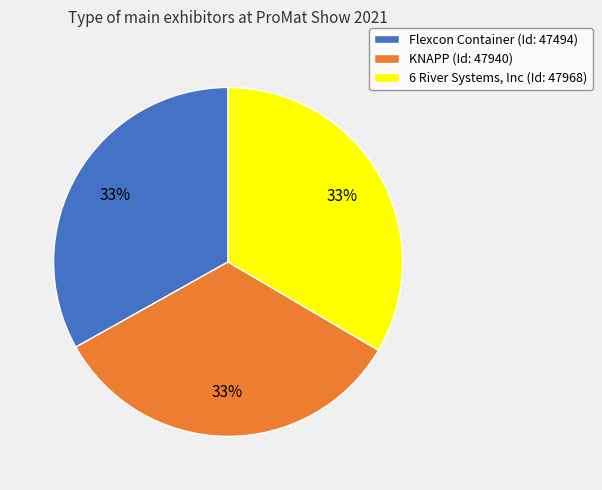

To the nearest percent, what portion does KNAPP represent?

33%